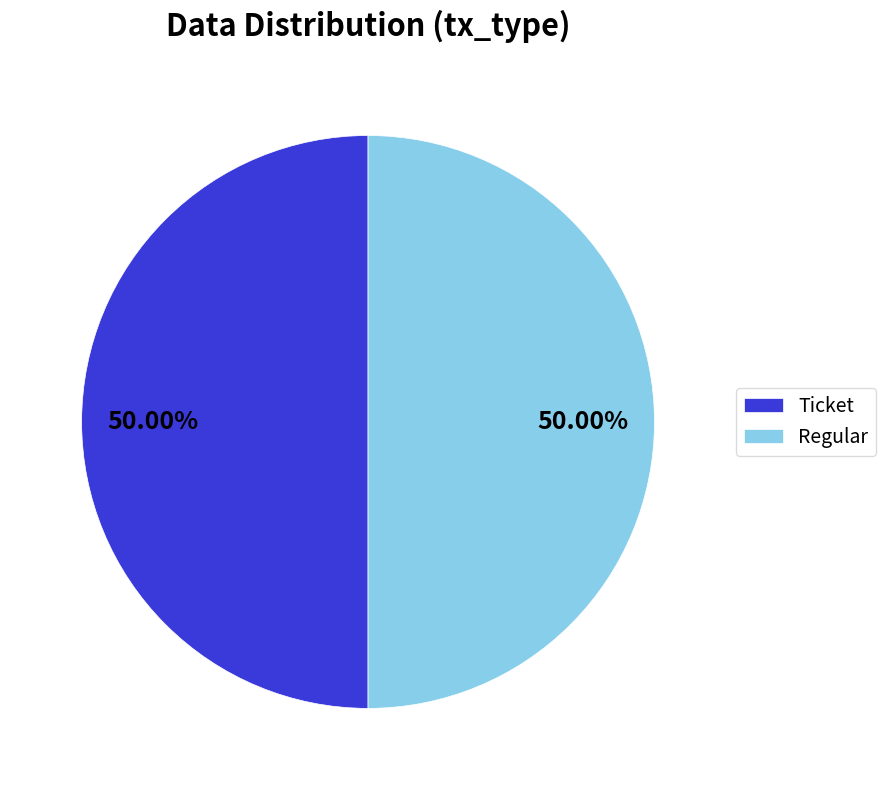

What is the ratio of the value at Regular to the value at Ticket?

1.0